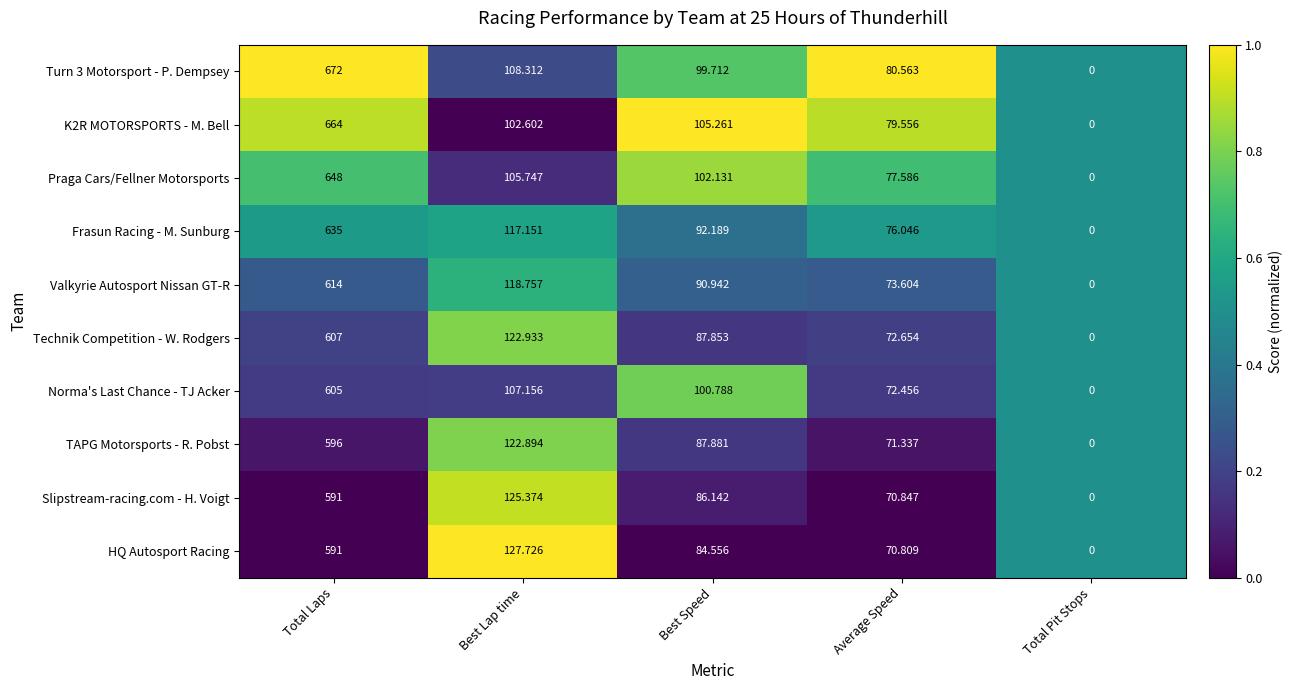

How many series are shown in this chart?

10